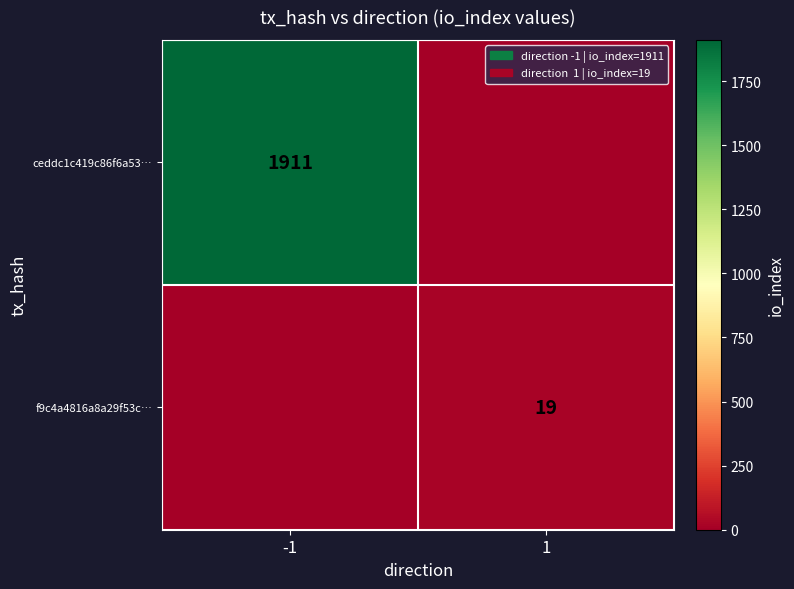

Is the value of f9c4a4816a8a29f53c… at 1 greater than the value of ceddc1c419c86f6a53… at -1?

No